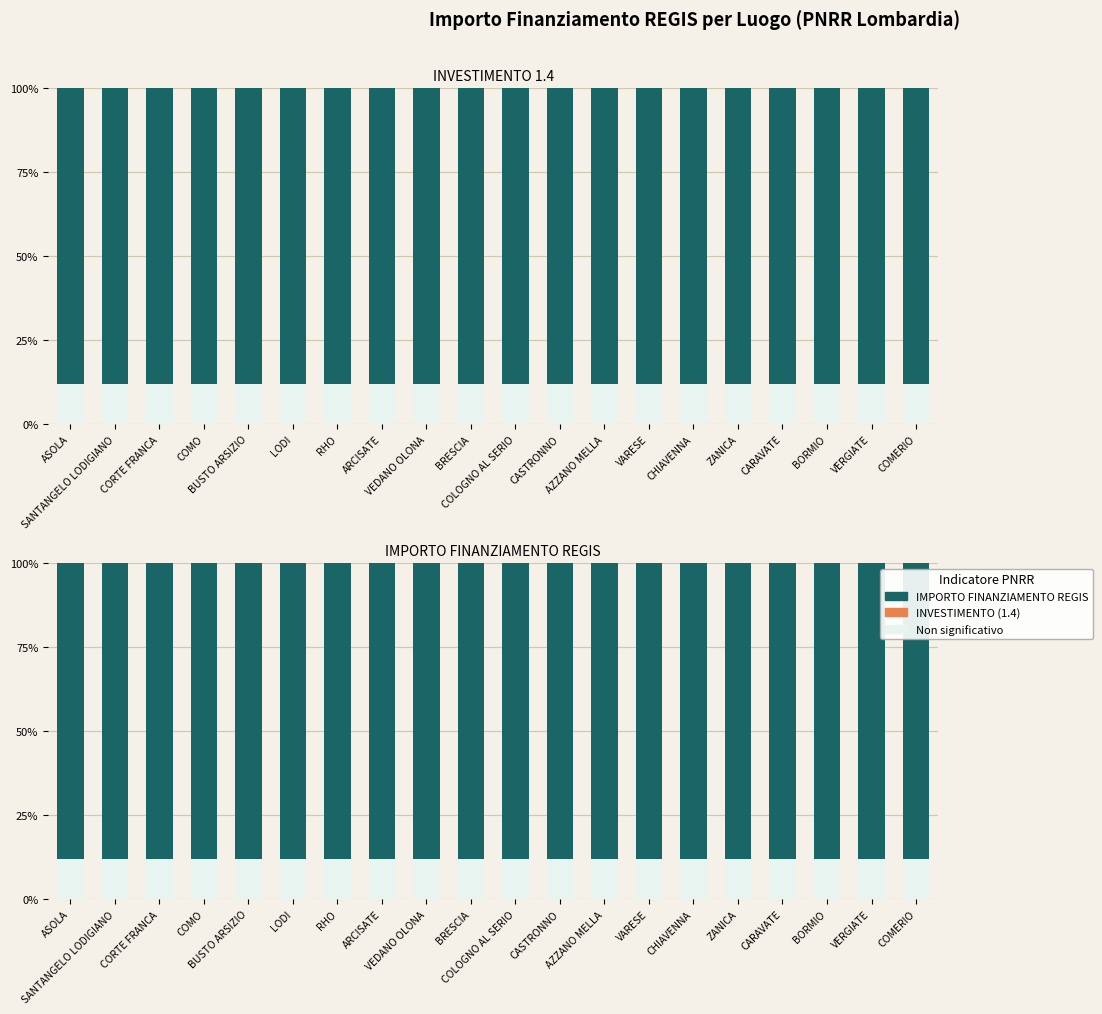

Reading left to right, what are all the values shown in this chart?

Non significativo: 12.0	12.0	12.0	12.0	12.0	12.0	12.0	12.0	12.0	12.0	12.0	12.0	12.0	12.0	12.0	12.0	12.0	12.0	12.0	12.0
IMPORTO FINANZIAMENTO REGIS: 88.0	88.0	88.0	88.0	88.0	88.0	88.0	88.0	88.0	88.0	88.0	88.0	88.0	88.0	88.0	88.0	88.0	88.0	88.0	88.0